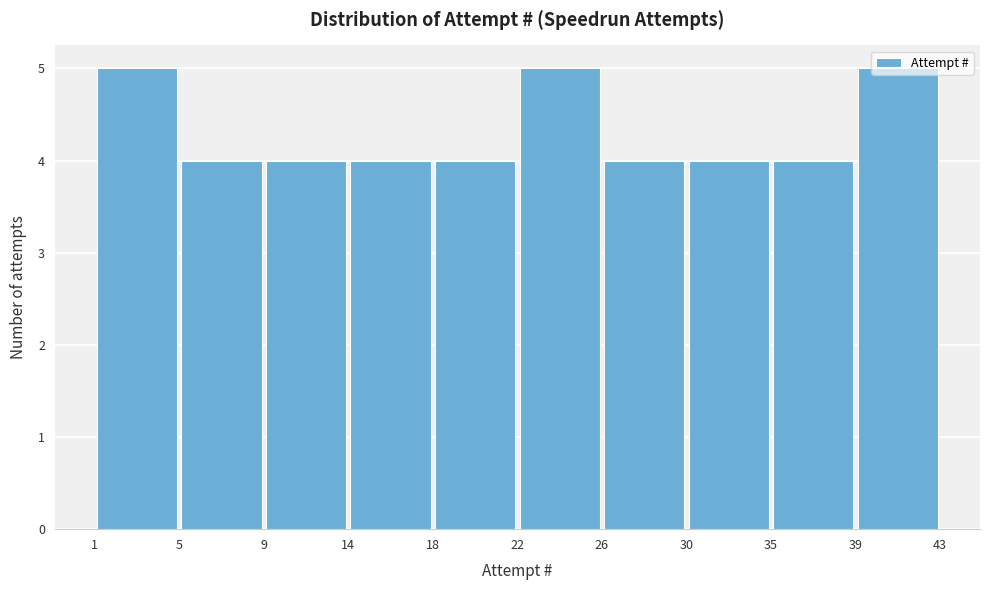

Reading left to right, transcribe this chart: for each bar, give the range it covers on the x-axis and its height. The values are not printed on the chart, so give them approximately, as read against the axis.

1 to 5: 5
5 to 9: 4
9 to 14: 4
14 to 18: 4
18 to 22: 4
22 to 26: 5
26 to 30: 4
30 to 35: 4
35 to 39: 4
39 to 43: 5